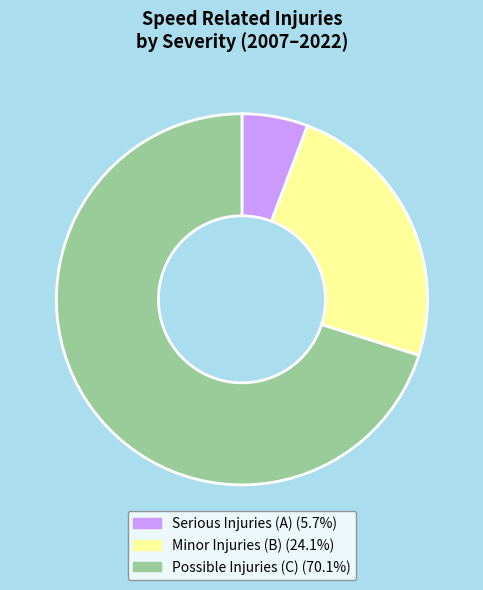

Does Minor Injuries (B) (24.1%) account for over 50% of the chart?

No